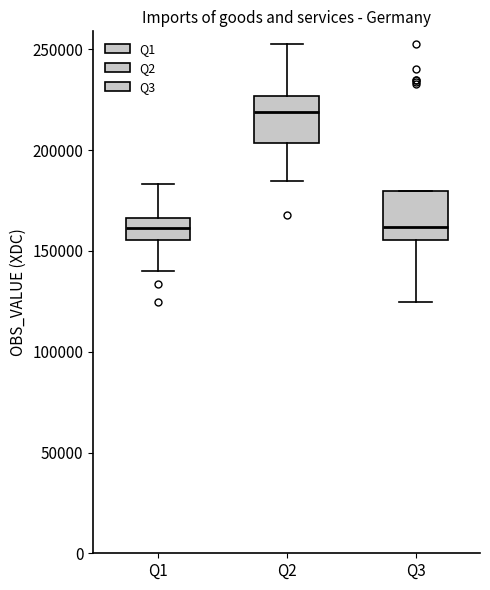

Reading left to right, read every box against the y-axis: the position of its median line, the range the box covers, and the ends of its whiskers. The values are not printed on the chart, so give them approximately, as read against the axis.

Q1: median 160000, box 155000 to 165000, whiskers 140000 to 185000
Q2: median 220000, box 205000 to 225000, whiskers 185000 to 255000
Q3: median 160000, box 155000 to 180000, whiskers 125000 to 180000